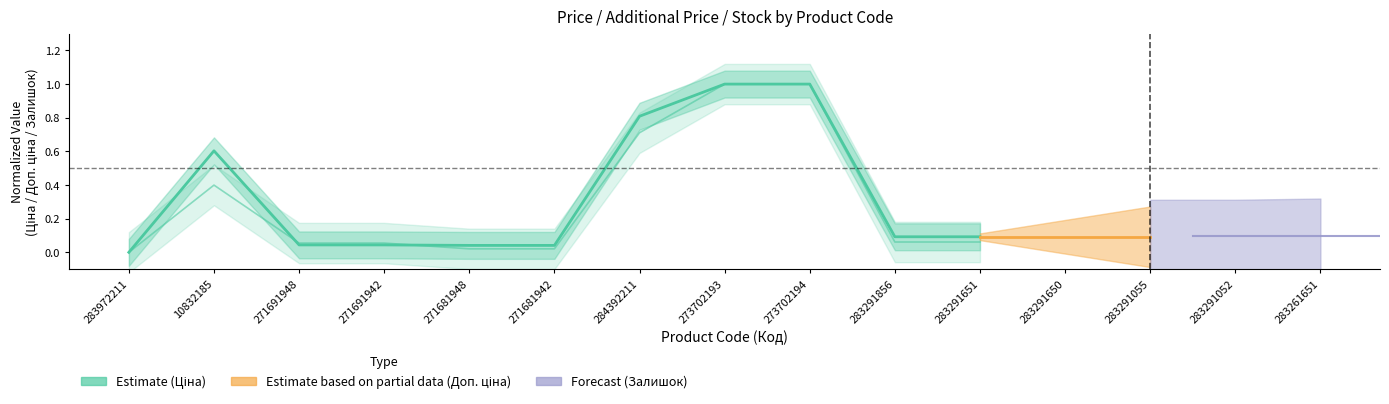

Rank the categories by value from lowest to highest.

283972211, 271681948, 271681942, 271691948, 271691942, 283291856, 283291651, 10832185, 284392211, 273702193, 273702194